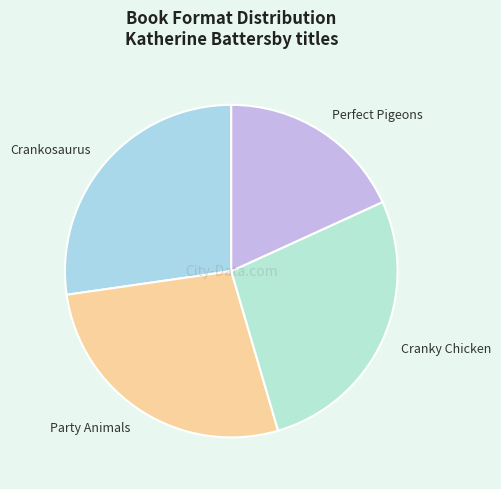

How many slices are in this pie chart?

4